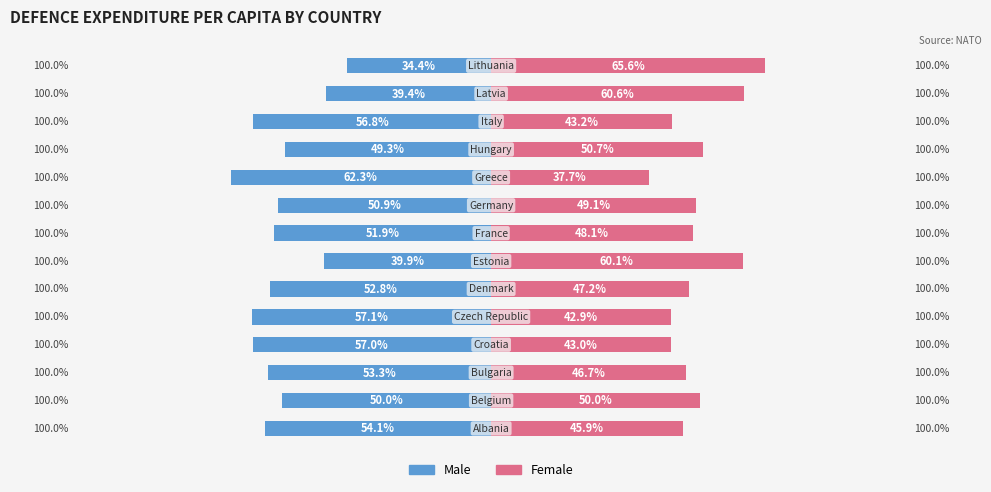

Is it true that Female equals 70.7 at 3?

False